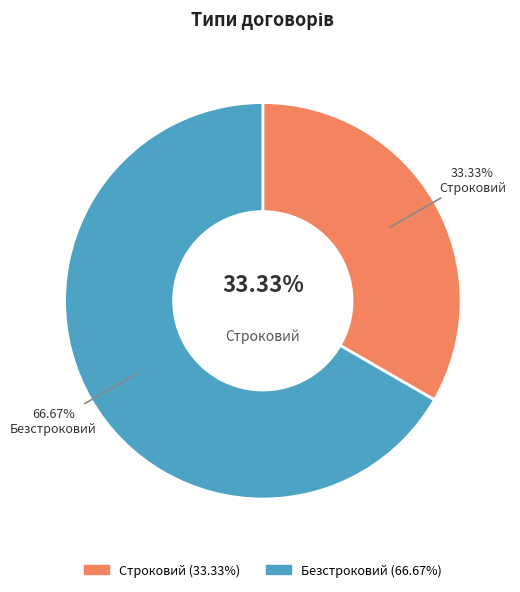

True or false: Строковий accounts for 38% of the total.

False